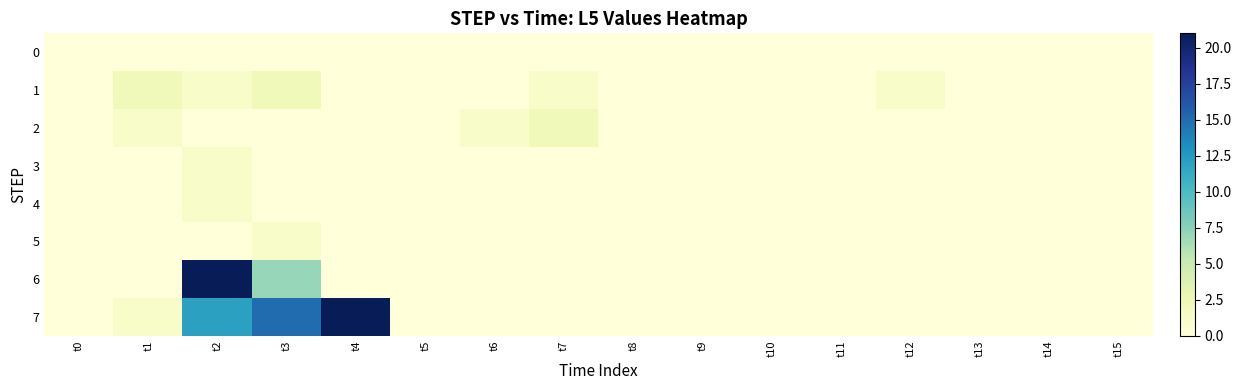

Between t5 and t4, which is larger?

t5